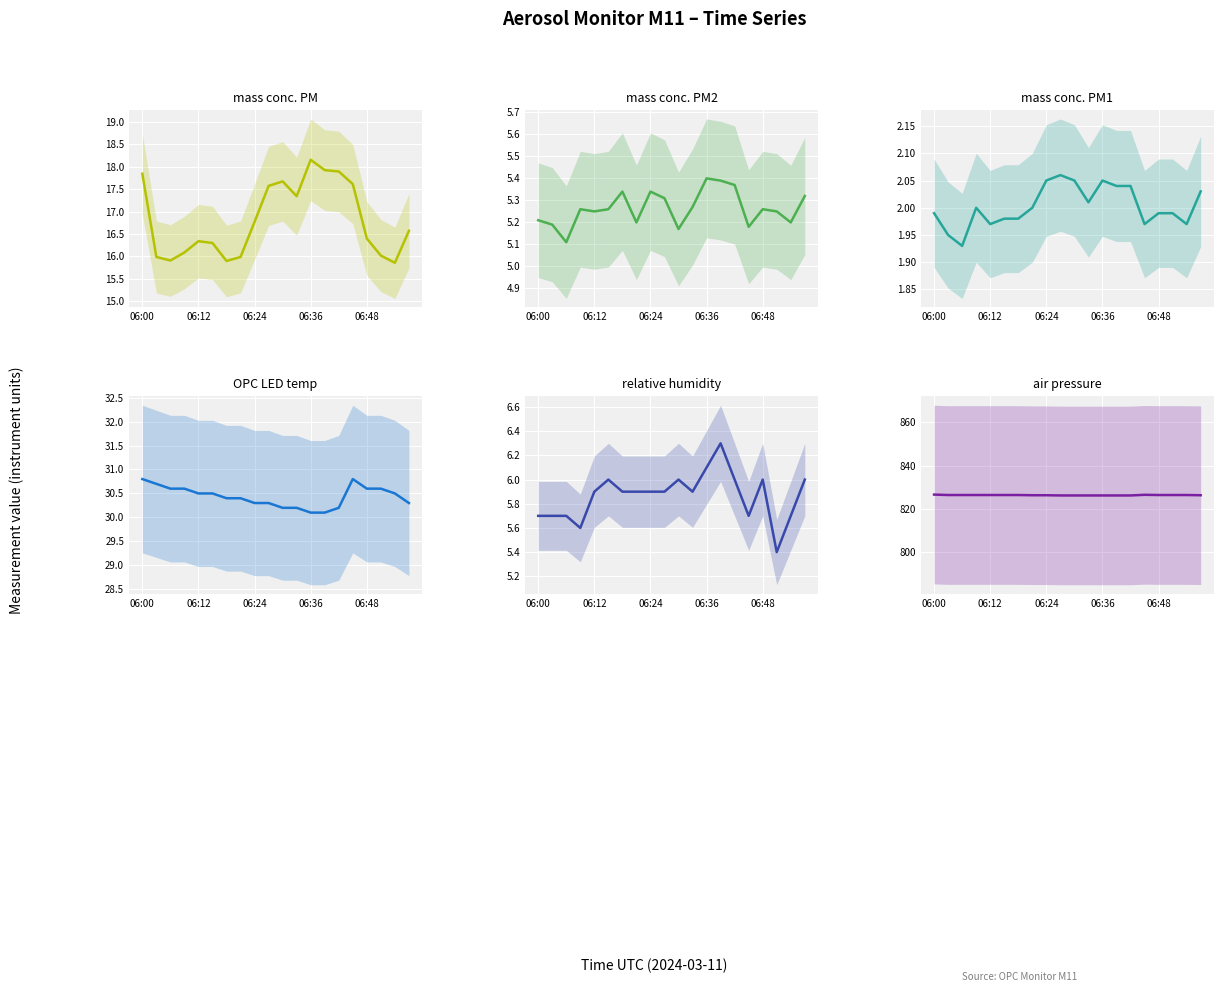

True or false: U1_M11 (relative humidity) and X2_M11 (mass conc. PM2) intersect in this chart.

False